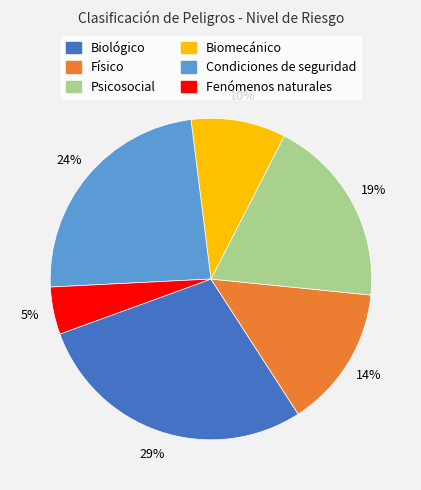

Do Psicosocial and Fenómenos naturales together represent more than half of the pie?

No